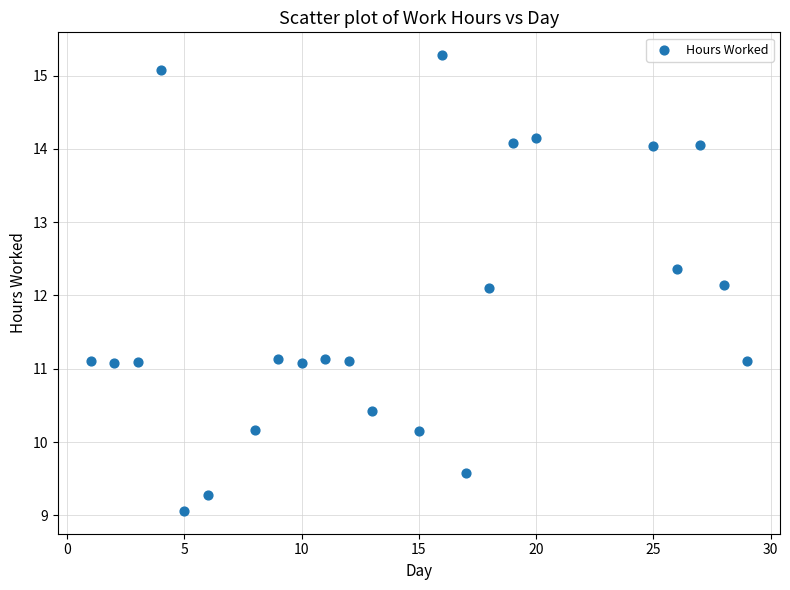

What is the range of X values (max minus min)?

28.0